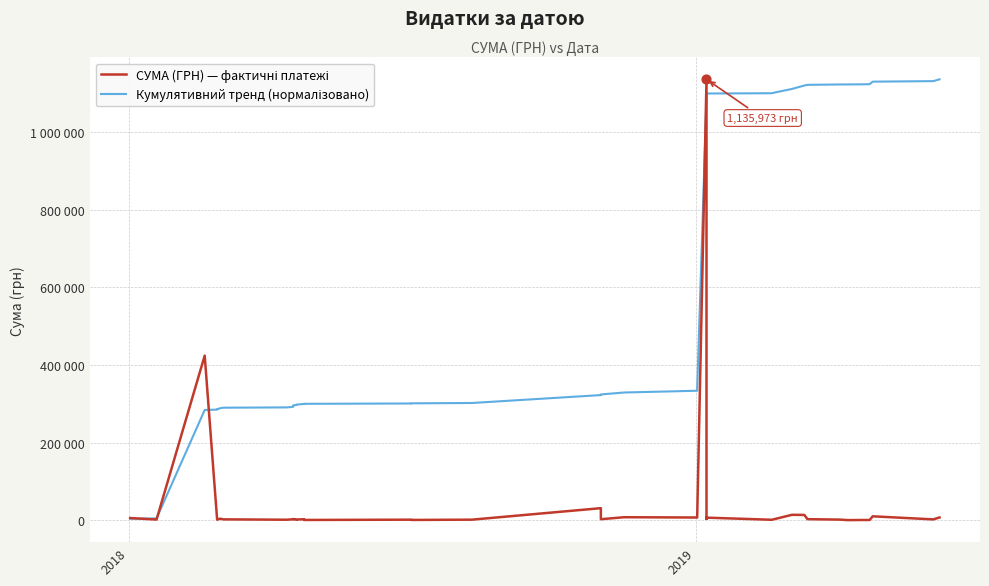

What are all the series names shown in the legend?

СУМА (ГРН) — фактичні платежі, Кумулятивний тренд (нормалізовано)